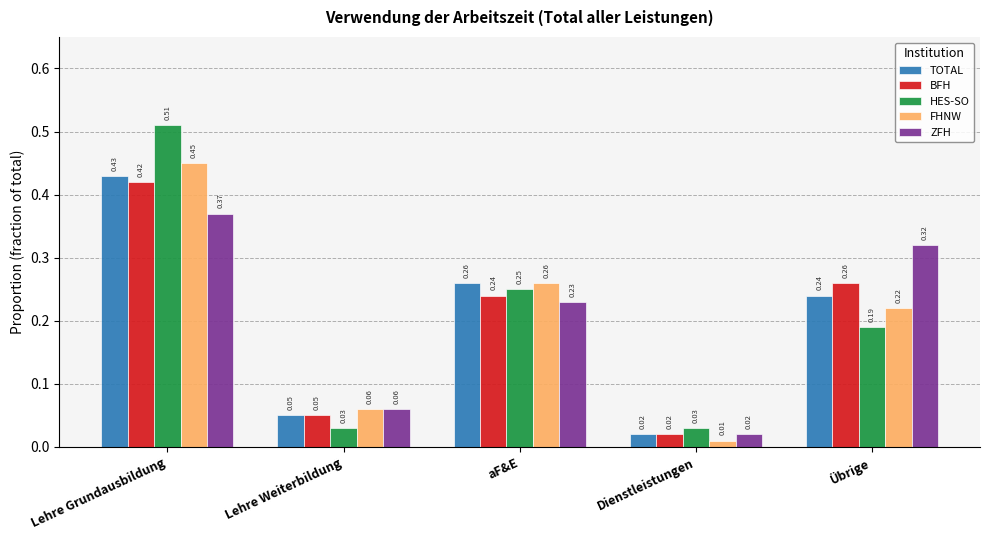

At which label does ZFH reach its peak?

Lehre Grundausbildung